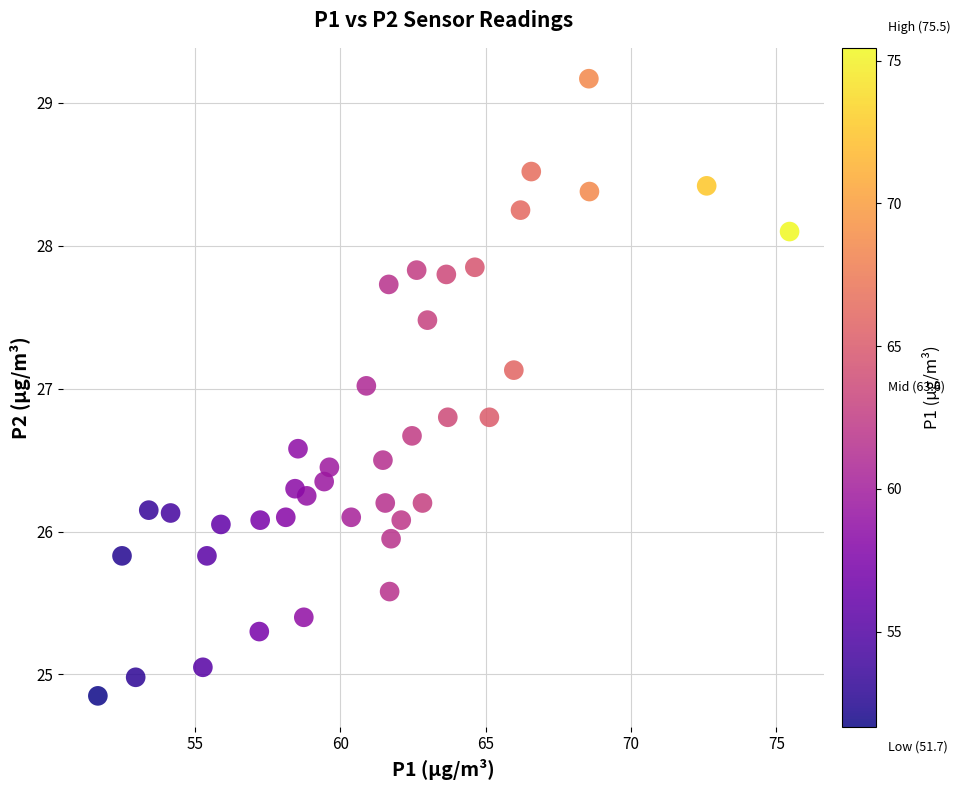

What is the range of Y values (max minus min)?

4.3